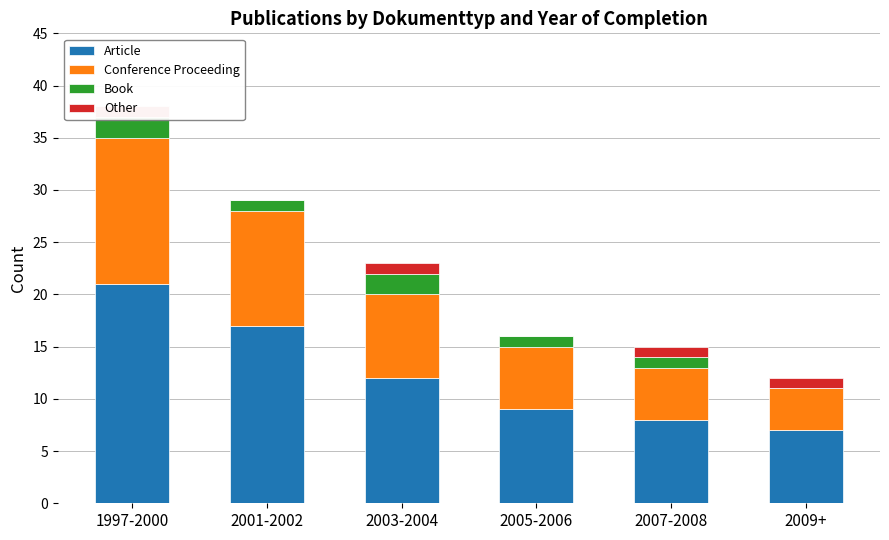

The Article series shows 17 at 2001-2002. True or false?

True